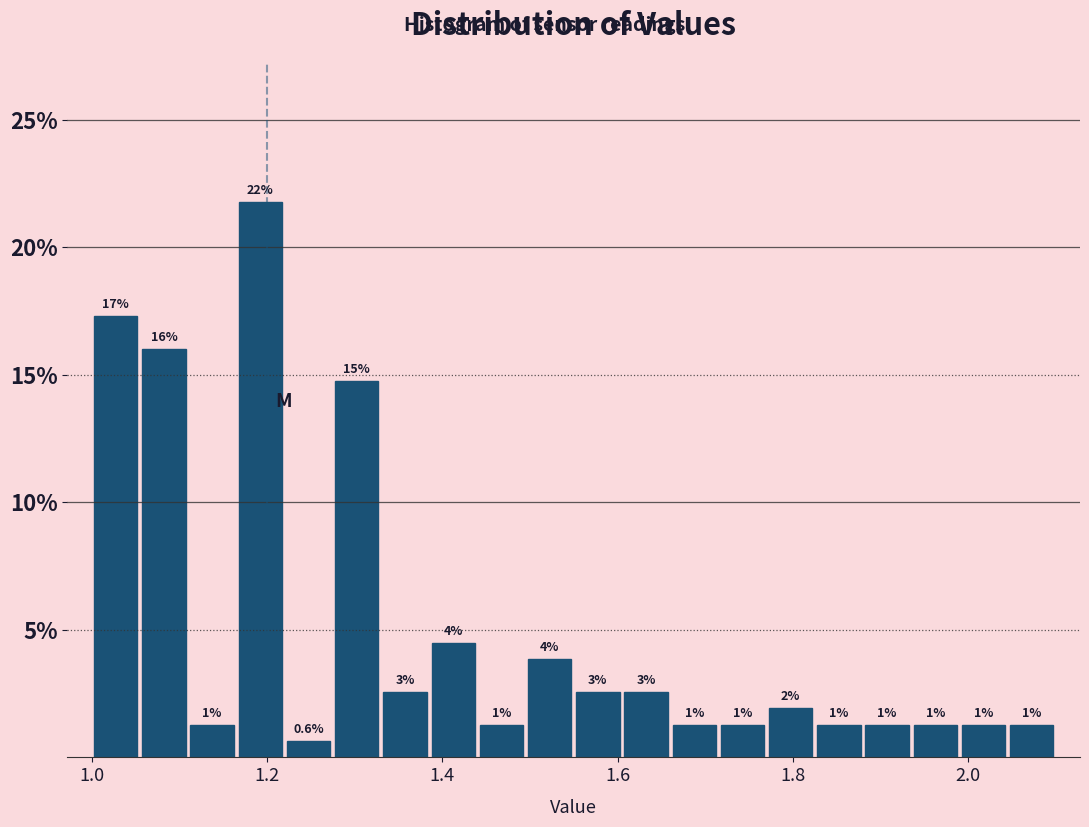

Read against the x-axis, roughly where is the centre of the tallest bar?

1.20